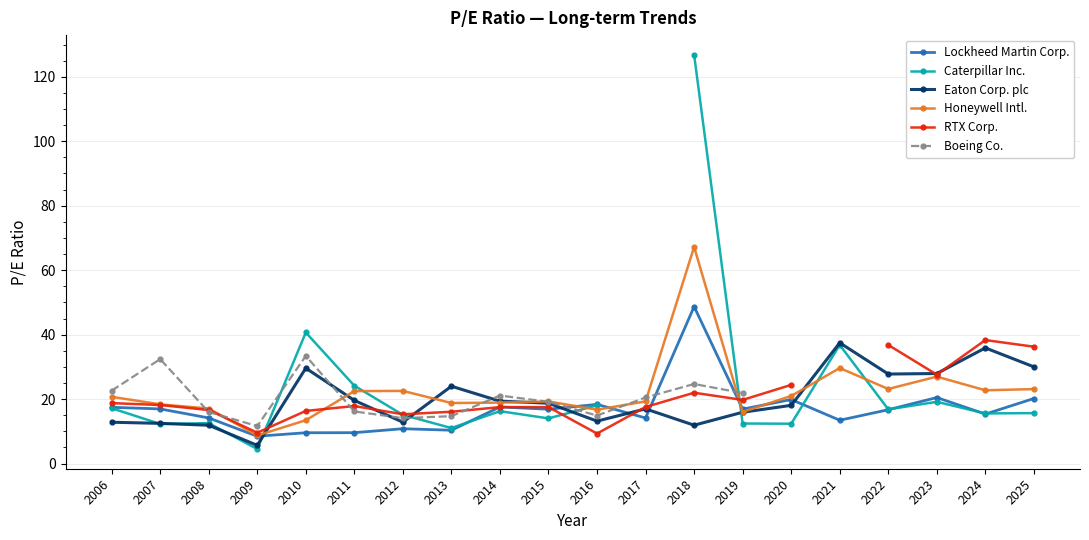

What are all the series names shown in the legend?

Lockheed Martin Corp., Caterpillar Inc., Eaton Corp. plc, Honeywell Intl., RTX Corp., Boeing Co.